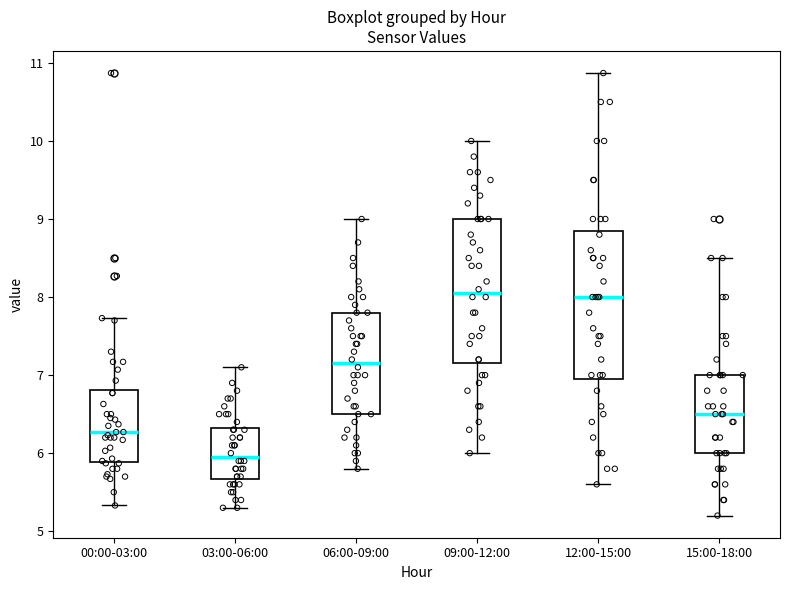

Reading left to right, read every box against the y-axis: the position of its median line, the range the box covers, and the ends of its whiskers. The values are not printed on the chart, so give them approximately, as read against the axis.

00:00-03:00: median 6.3, box 5.9 to 6.8, whiskers 5.3 to 7.7
03:00-06:00: median 6.0, box 5.7 to 6.3, whiskers 5.3 to 7.1
06:00-09:00: median 7.2, box 6.5 to 7.8, whiskers 5.8 to 9.0
09:00-12:00: median 8.1, box 7.2 to 9.0, whiskers 6.0 to 10.0
12:00-15:00: median 8.0, box 7.0 to 8.9, whiskers 5.6 to 10.9
15:00-18:00: median 6.5, box 6.0 to 7.0, whiskers 5.2 to 8.5